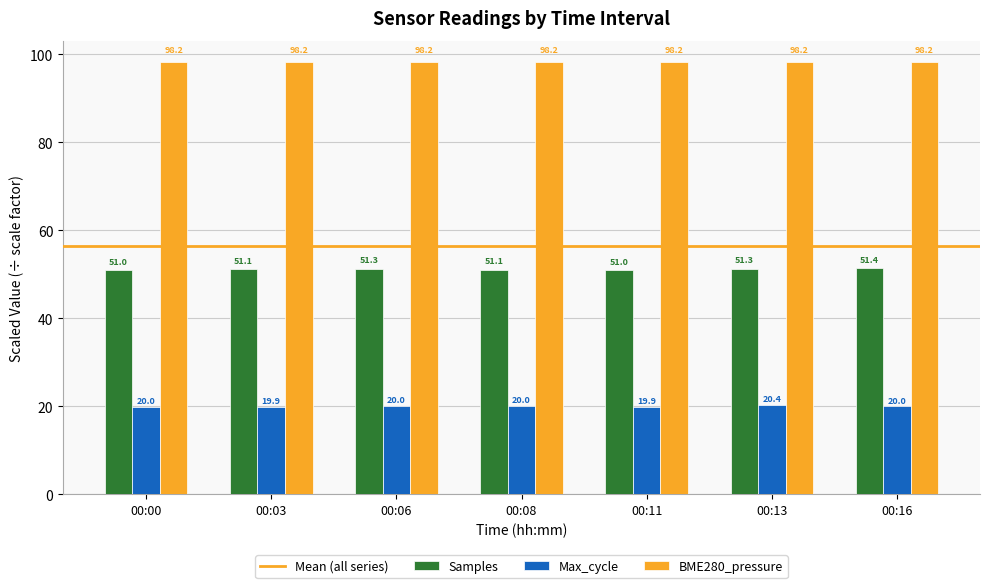

What is the value of the BME280_pressure bar at the 7th from the left?

98.2